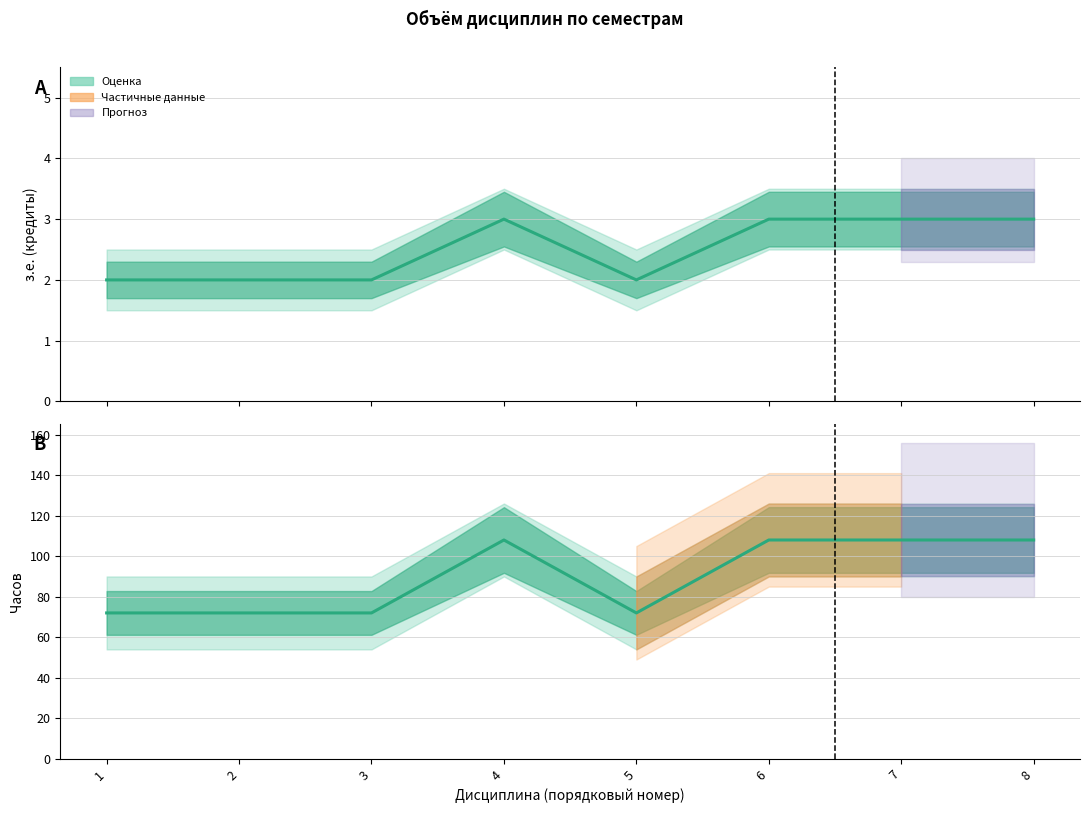

Which has a higher value, 3 or 2?

3